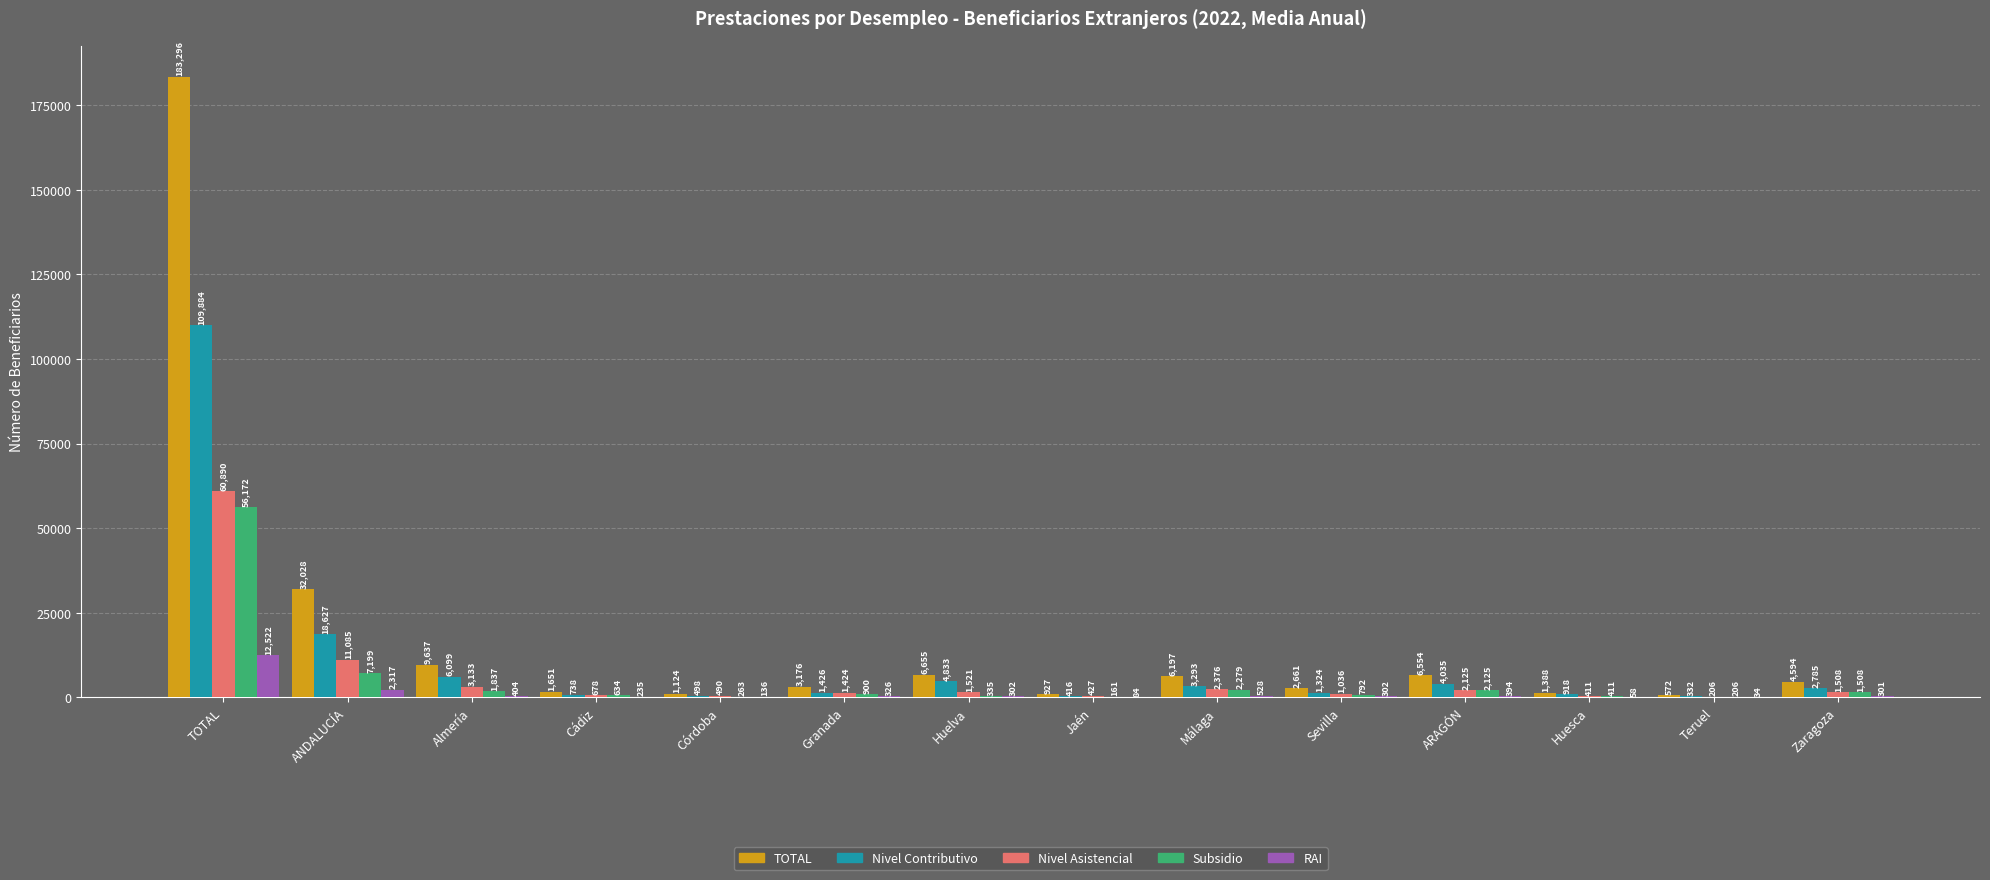

Count the number of categories in the chart.

14